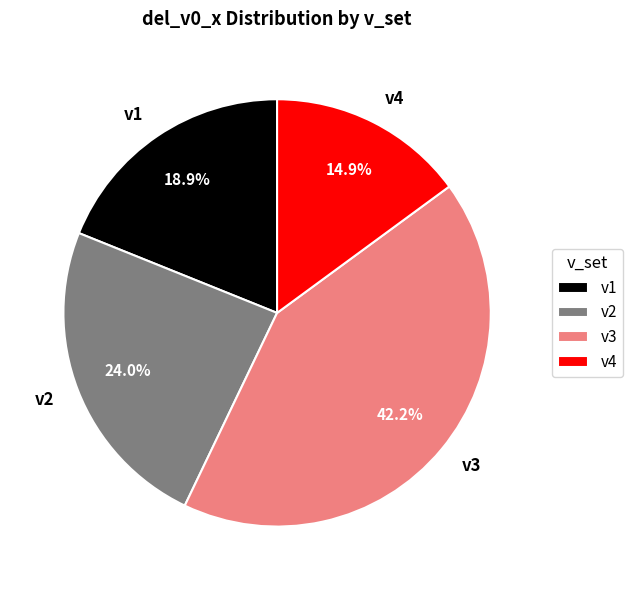

To the nearest percent, what is the average slice percentage?

25%